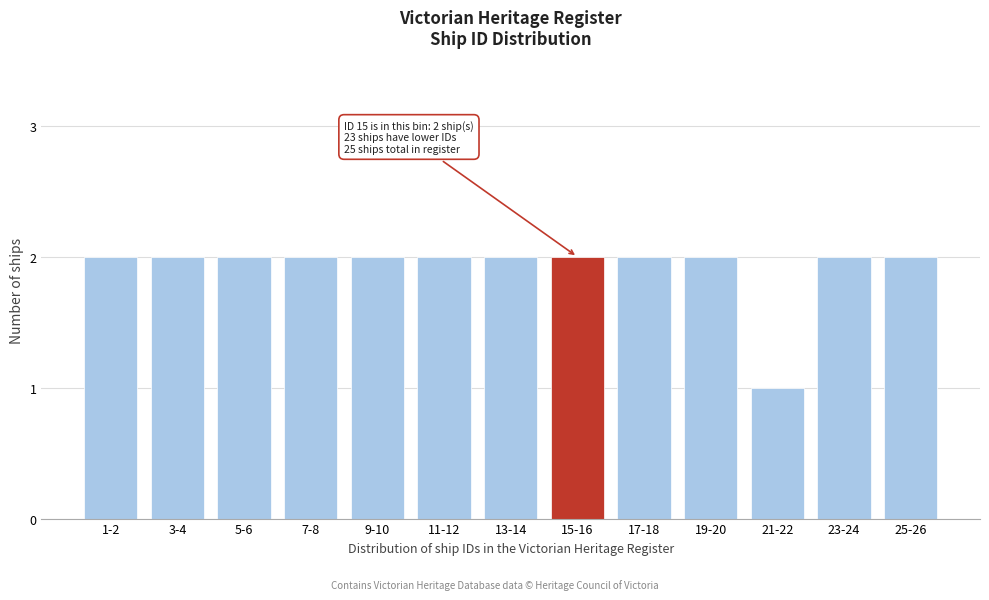

Reading right to left, list all the values displayed in this chart.

25-26=2	23-24=2	21-22=1	19-20=2	17-18=2	15-16=2	13-14=2	11-12=2	9-10=2	7-8=2	5-6=2	3-4=2	1-2=2